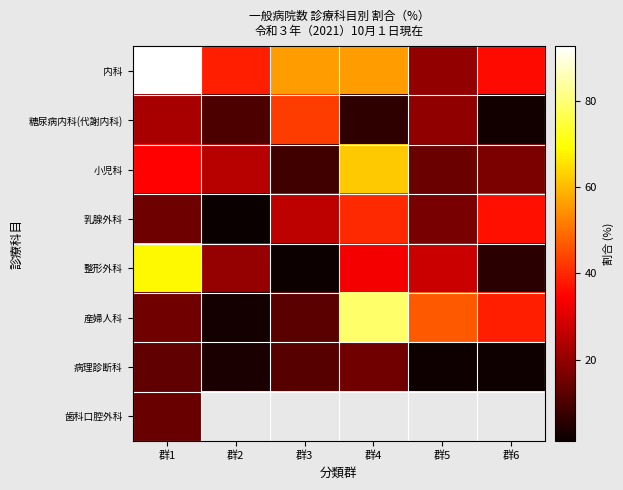

Rank the series at 群4 from lowest to highest value.

糖尿病内科(代謝内科), 病理診断科, 整形外科, 乳腺外科, 内科, 小児科, 産婦人科, 歯科口腔外科